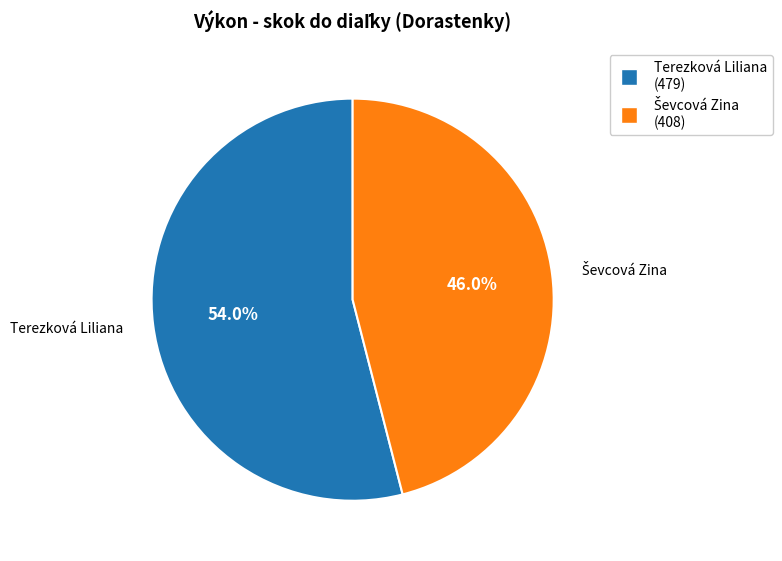

Which category has the biggest portion of the pie?

Terezková Liliana